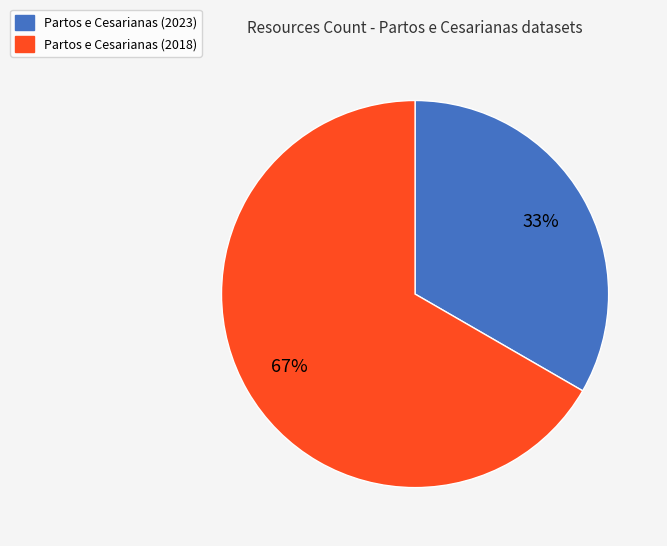

The Partos e Cesarianas (2018) slice represents 79% of the pie. True or false?

False